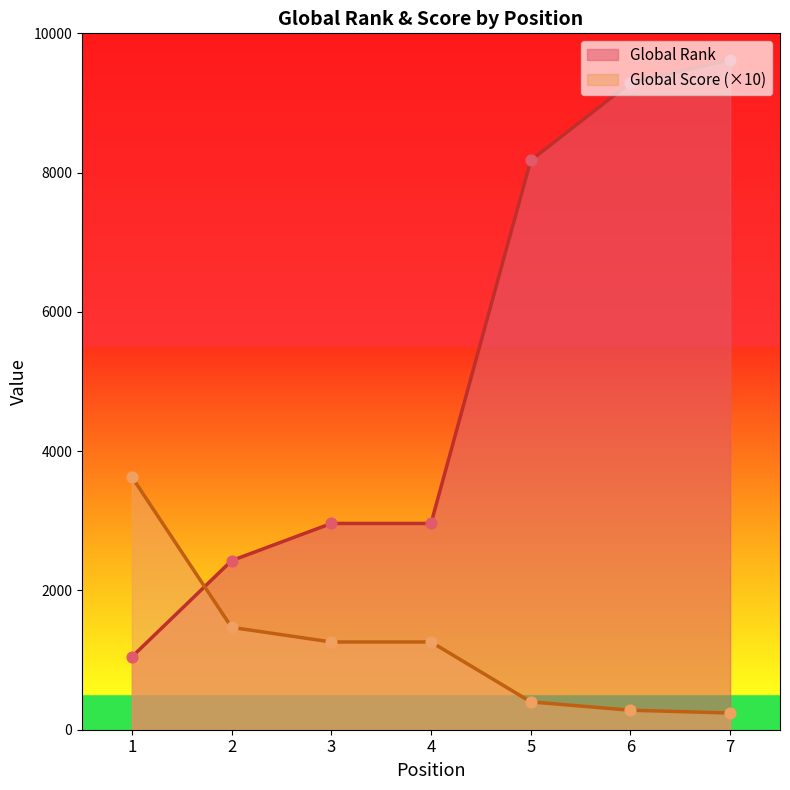

Which series reaches the minimum Y coordinate?

Global Score